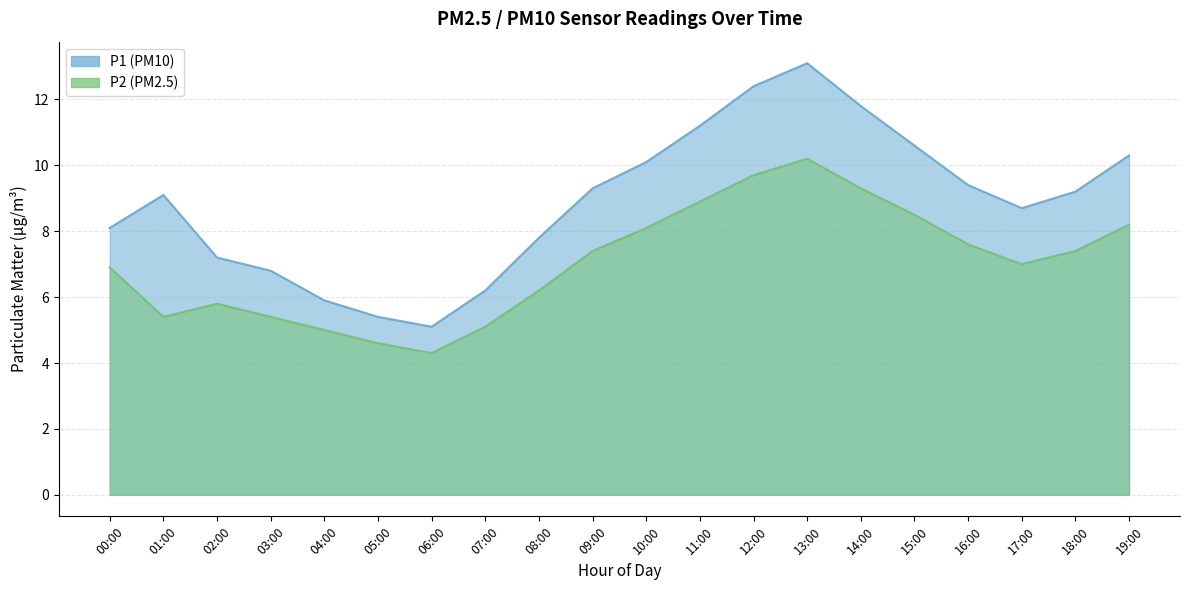

What position from the right is 10:00?

10